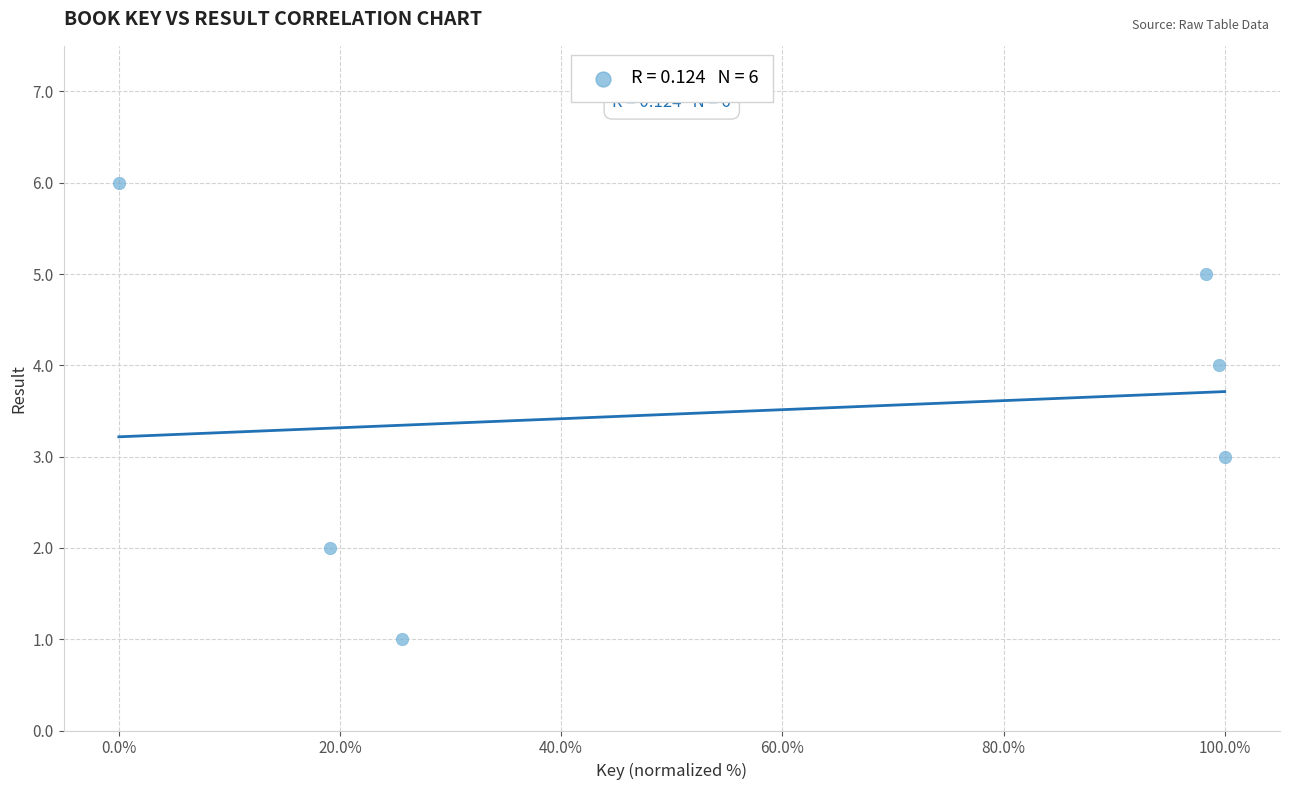

What is the range of Y values (max minus min)?

5